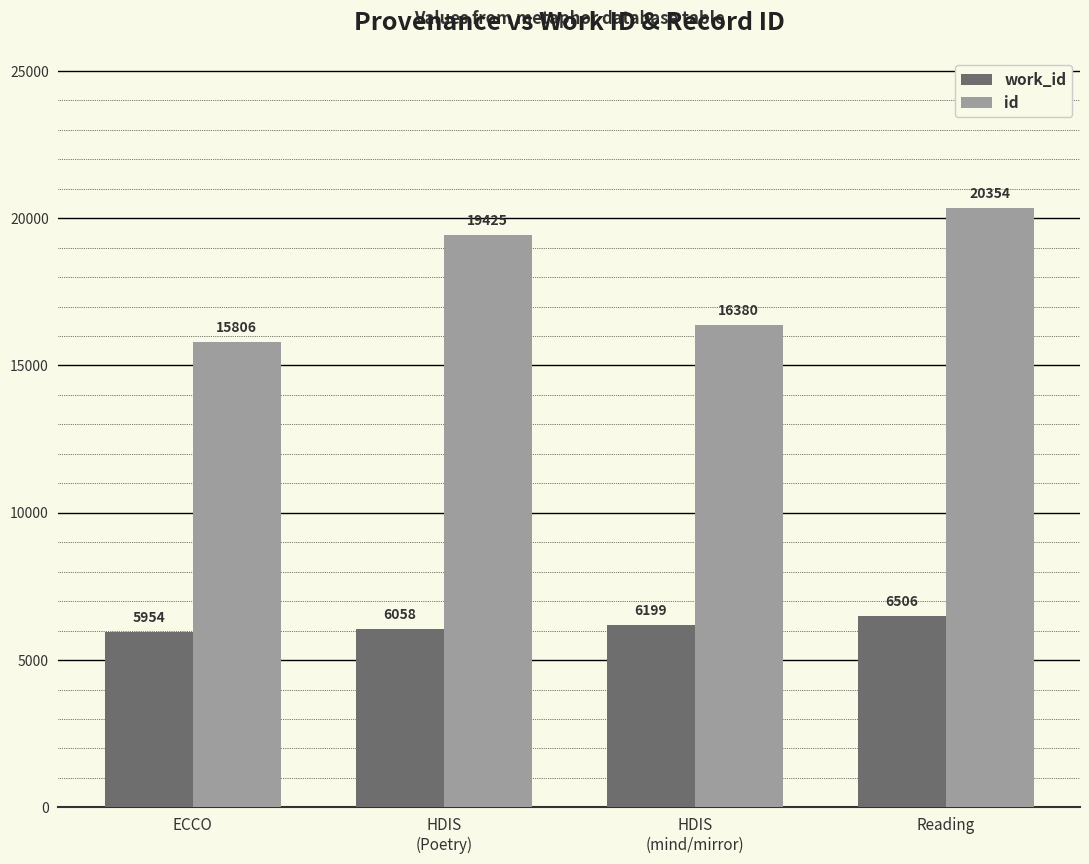

How many id values are between 16380 and 20354?

3